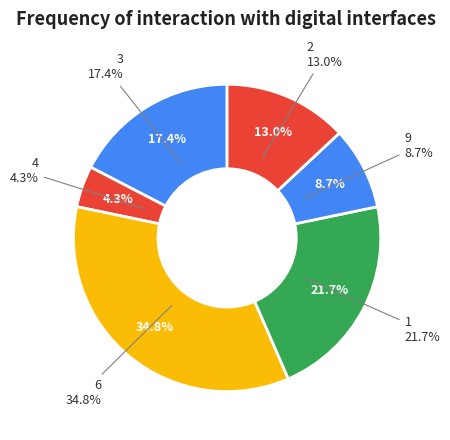

Is there a majority slice in this chart?

No